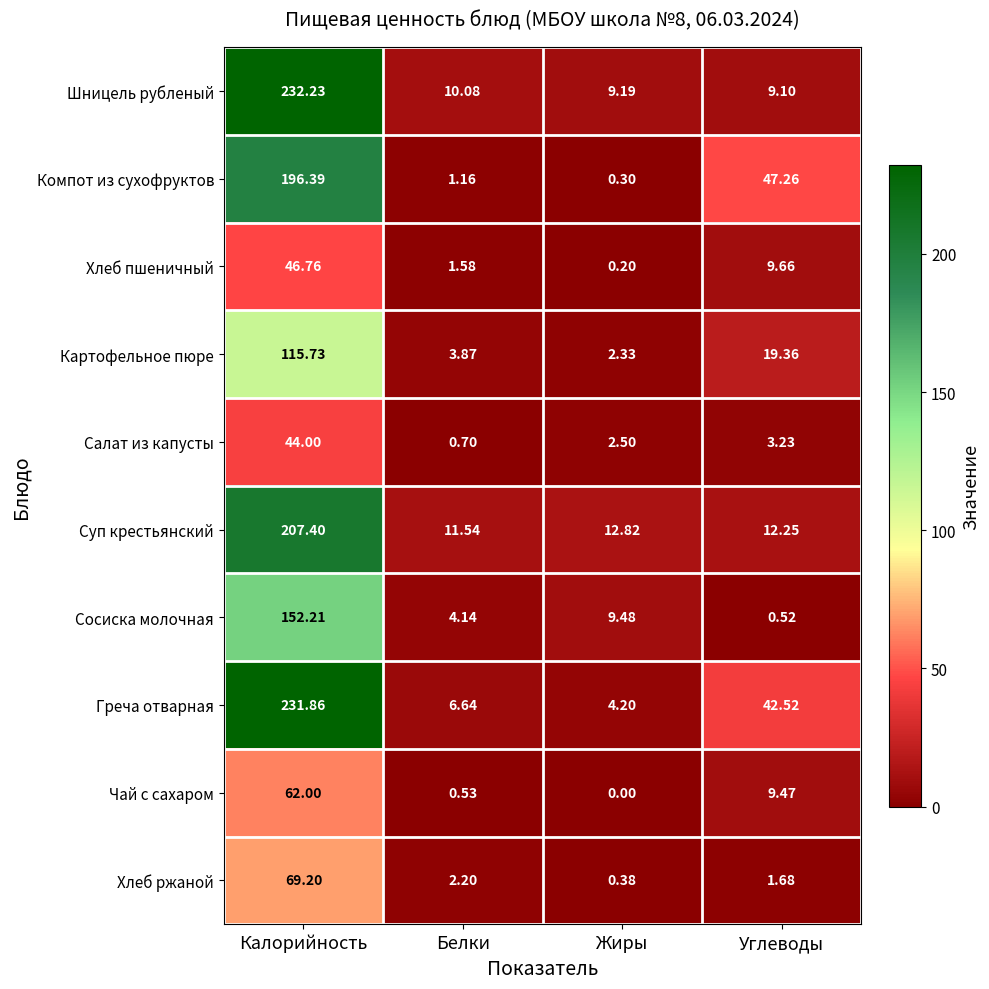

Which series has the largest range (max minus min)?

Греча отварная